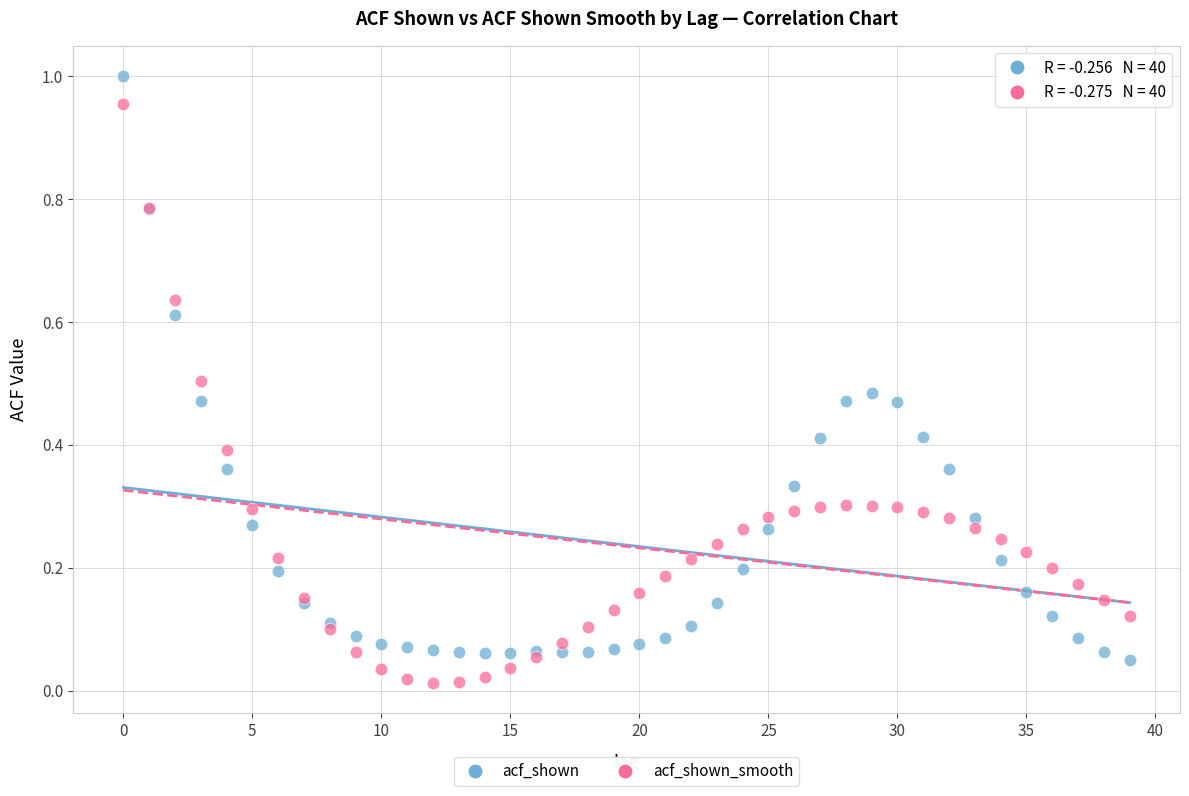

Which series reaches the maximum Y coordinate?

acf_shown